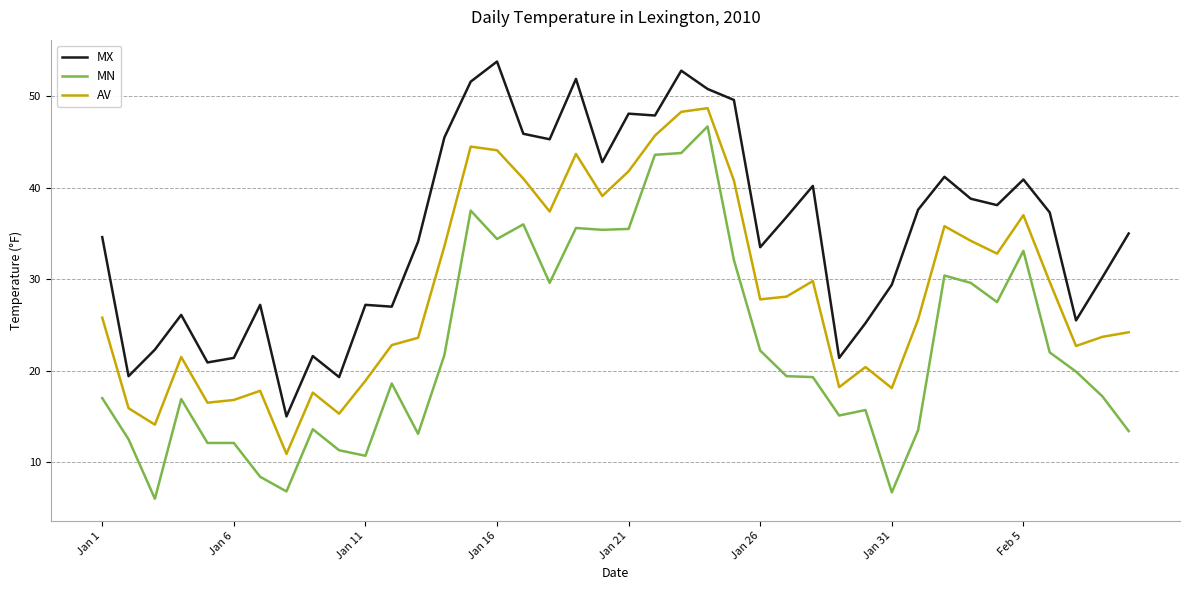

Rank the series by their average value, from lowest to highest.

MN, AV, MX